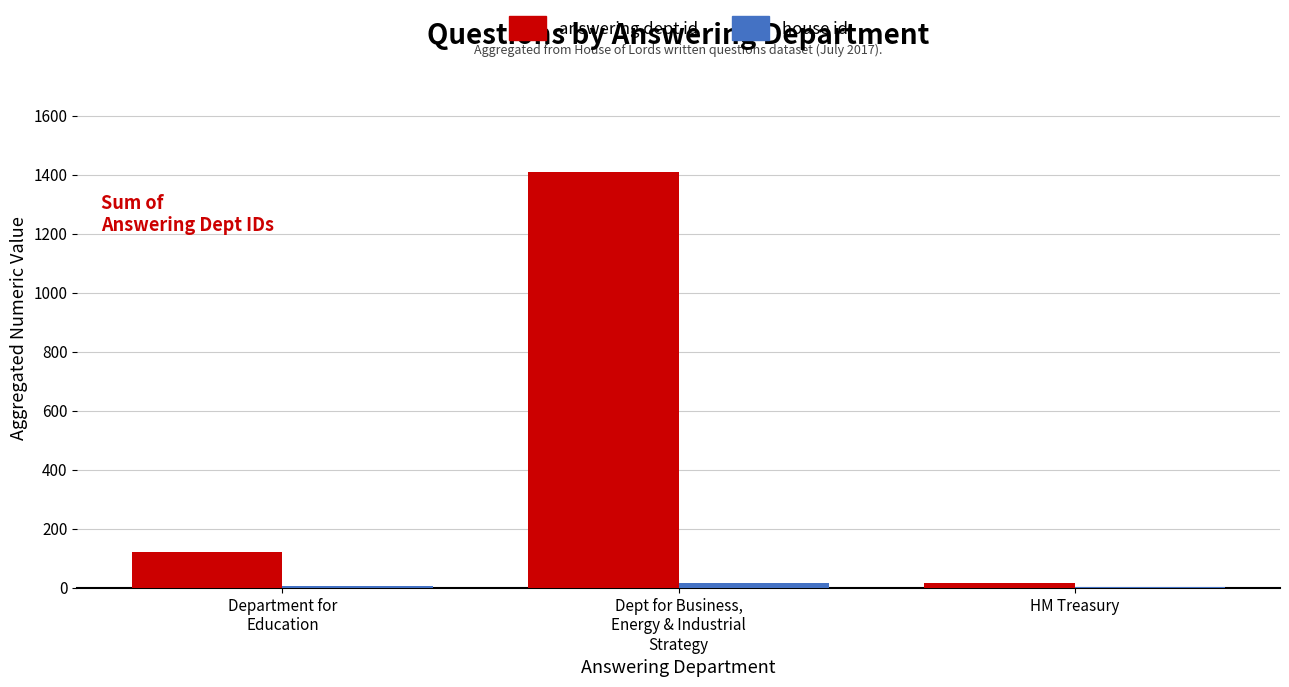

What is the greatest value displayed?

1407